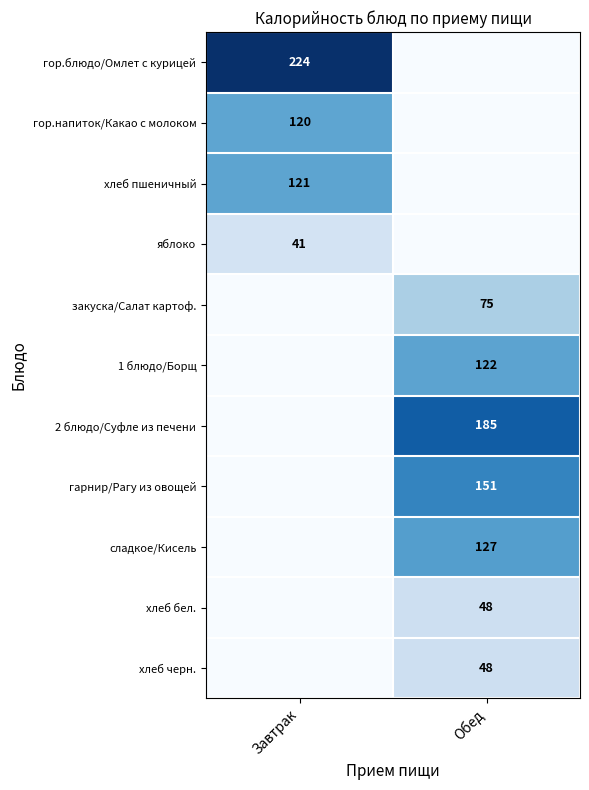

Which series has the widest spread of values?

гор.блюдо/Омлет с курицей